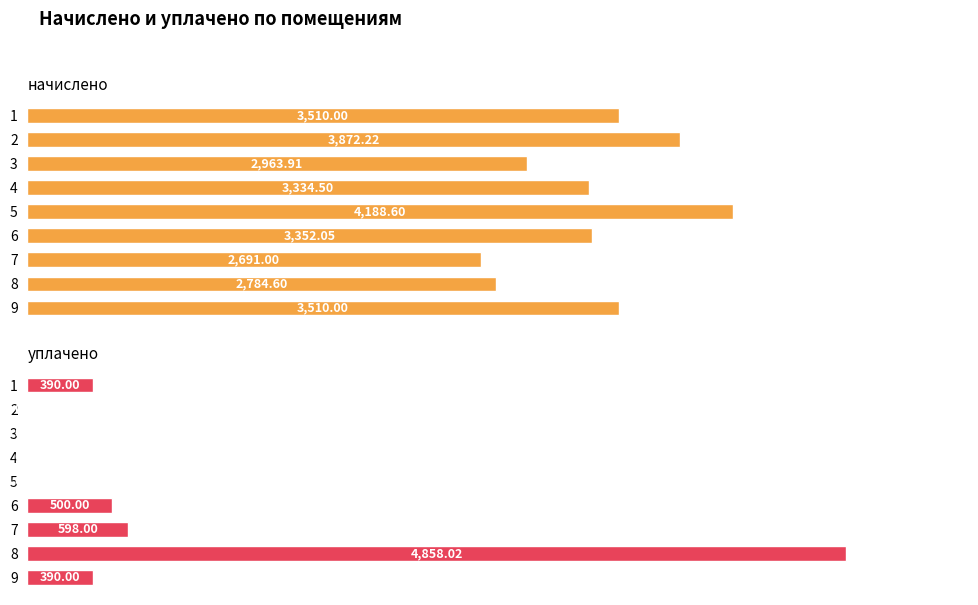

Does the chart contain stacked bars?

No